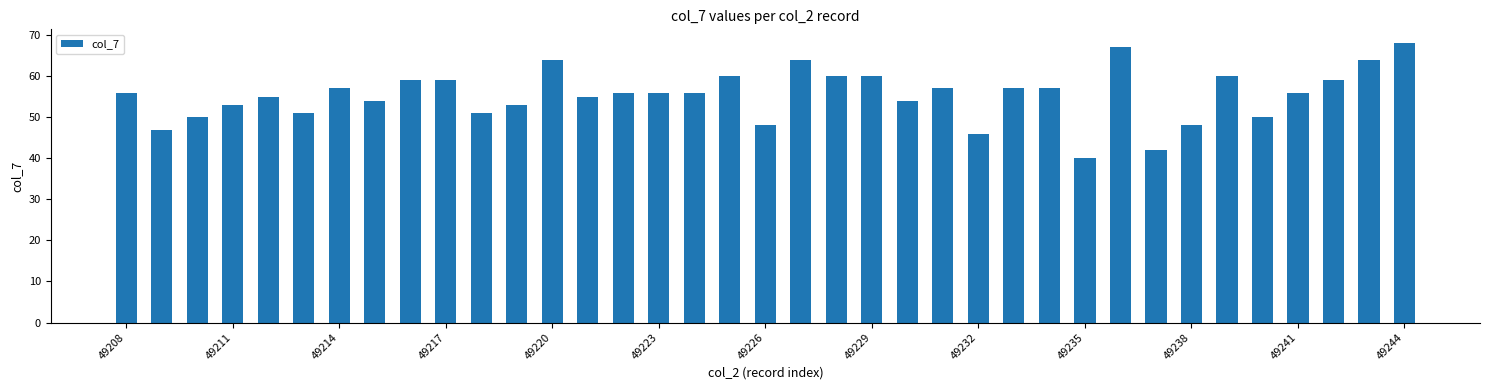

How many distinct data groups are displayed?

1